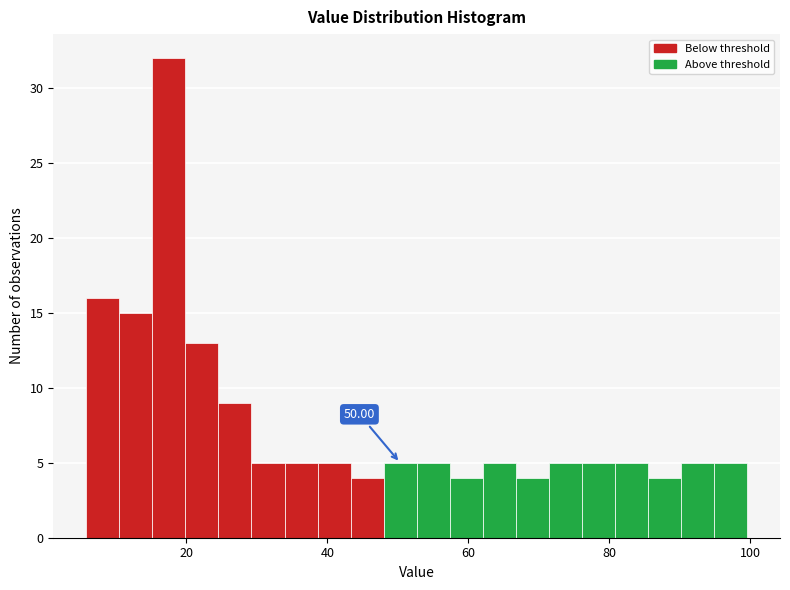

Read against the x-axis, roughly where is the centre of the tallest bar?

18